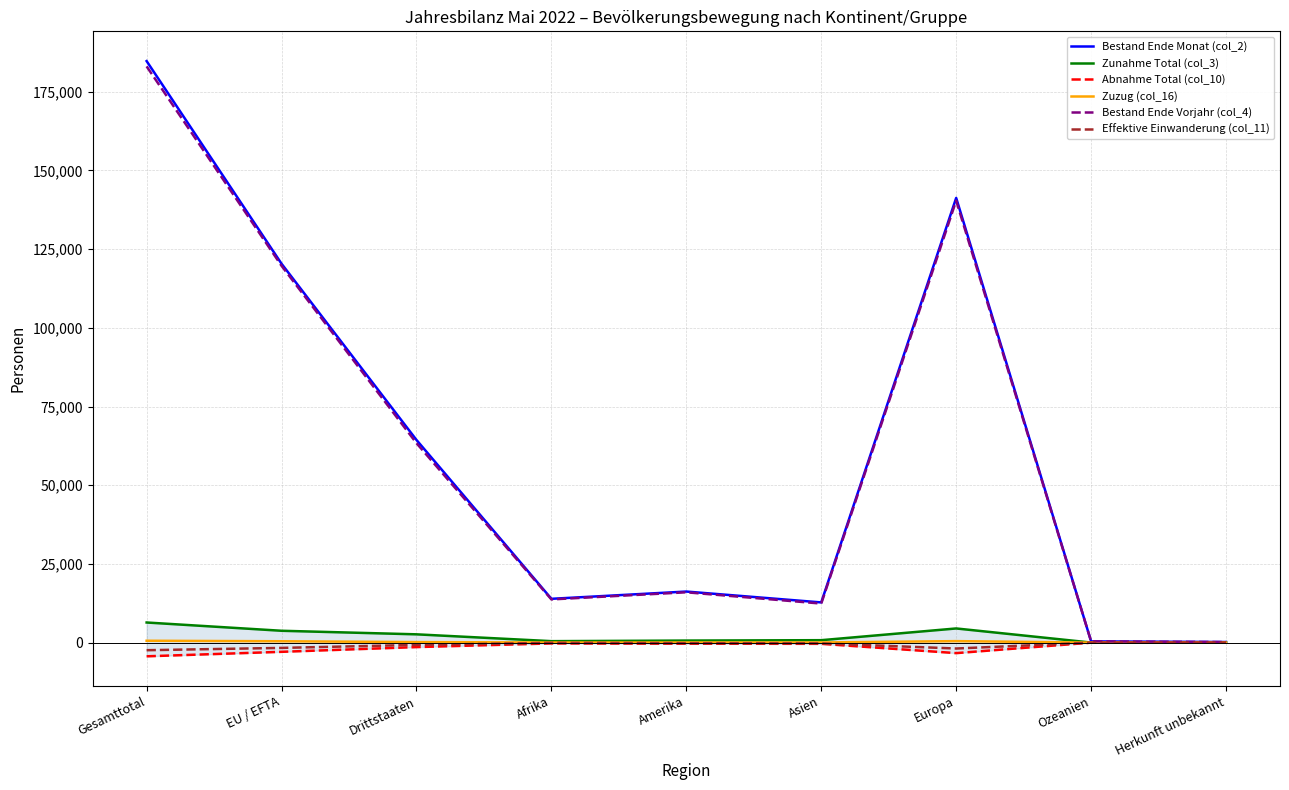

How many values in the Bestand Ende Monat (col_2) series exceed 16220?

4